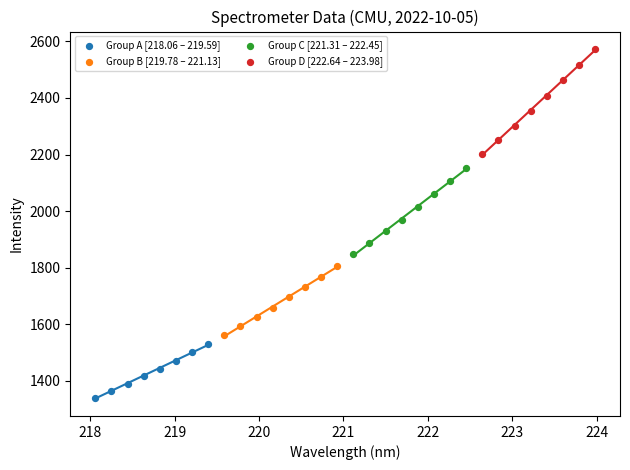

Which series has the largest Y range (max minus min)?

Group D [222.64 – 223.98]